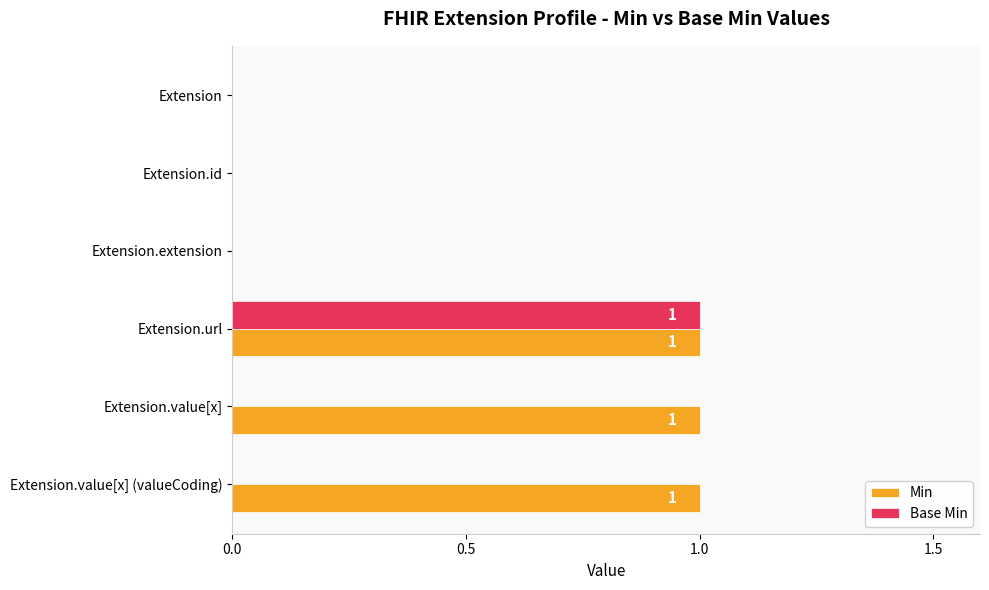

Is the value of Min at Extension.url greater than the value of Base Min at Extension.value[x]?

Yes